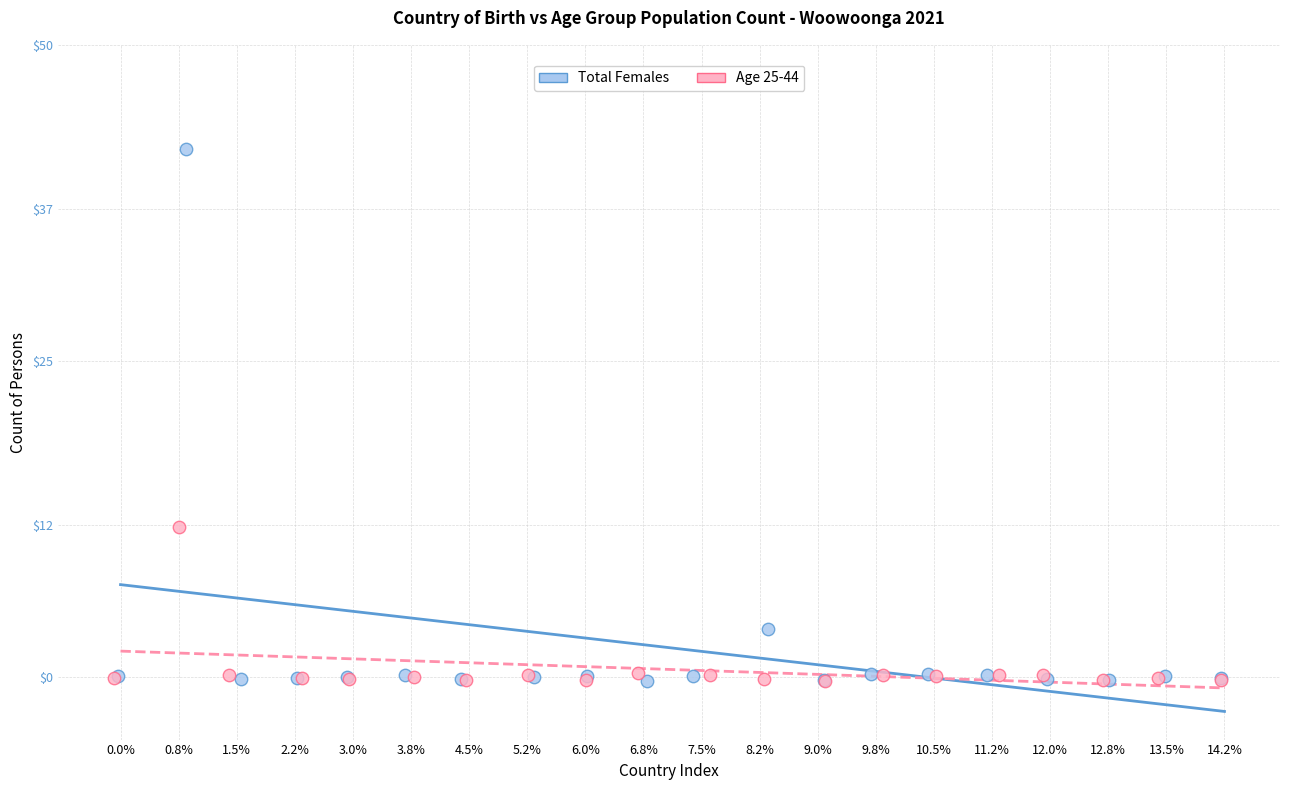

Which series contains the highest Y value?

Total Females